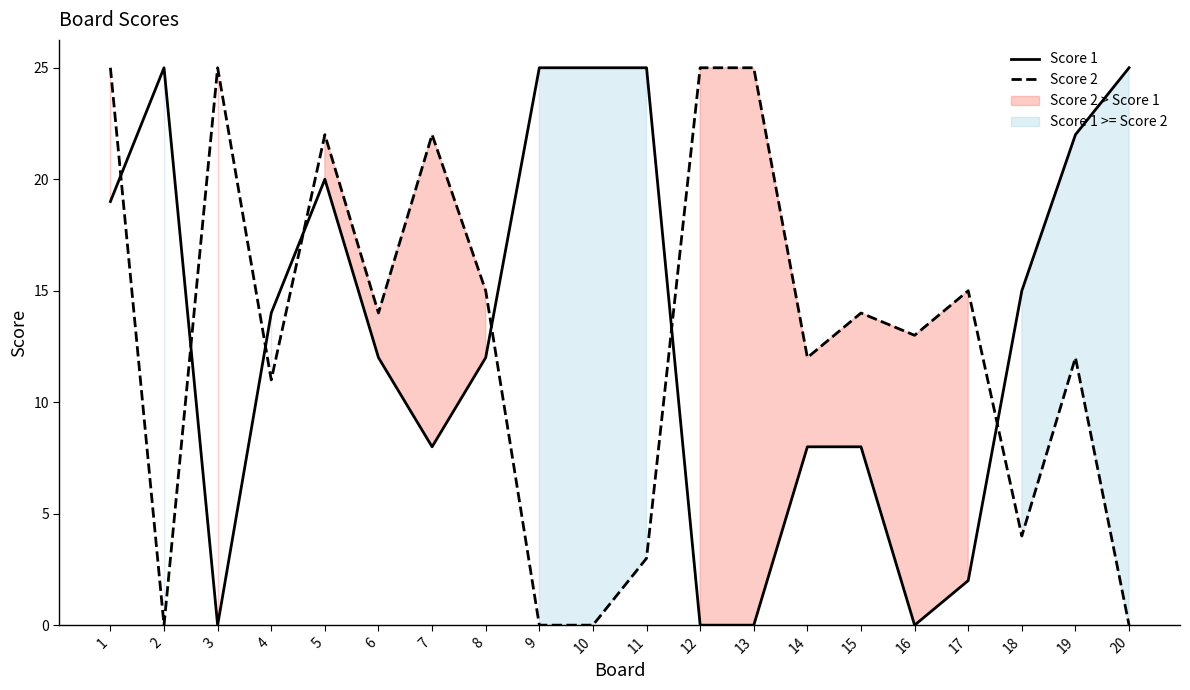

At which category is the sum across all series the highest?

1